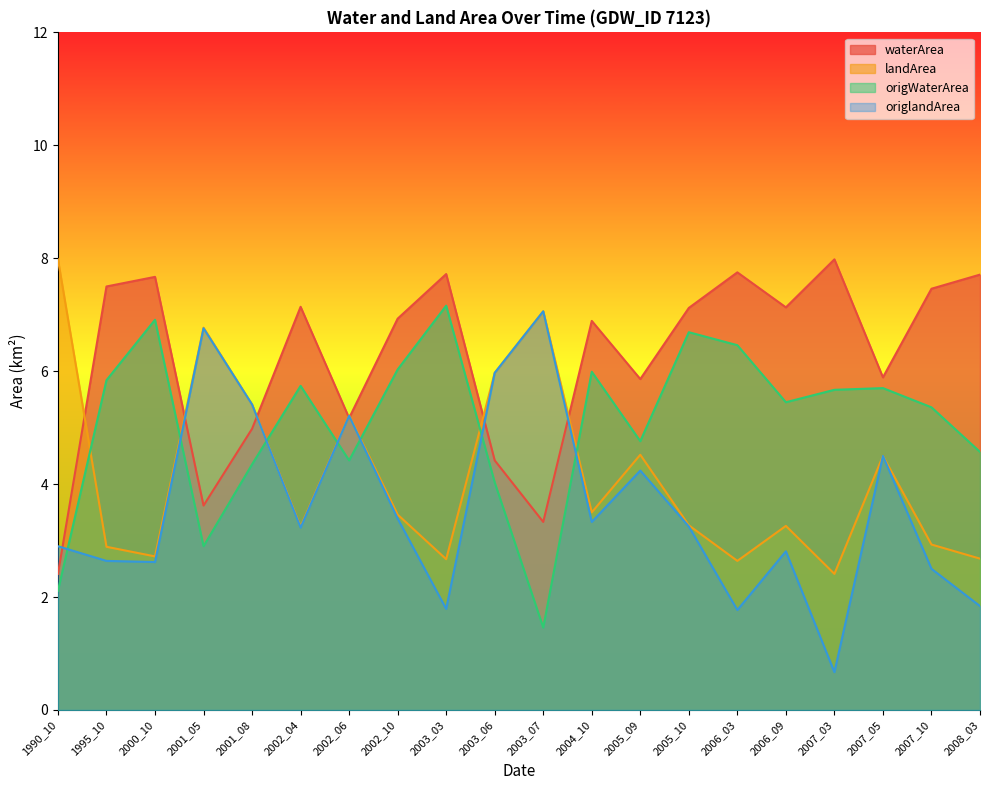

Which series has the widest spread of values?

origlandArea